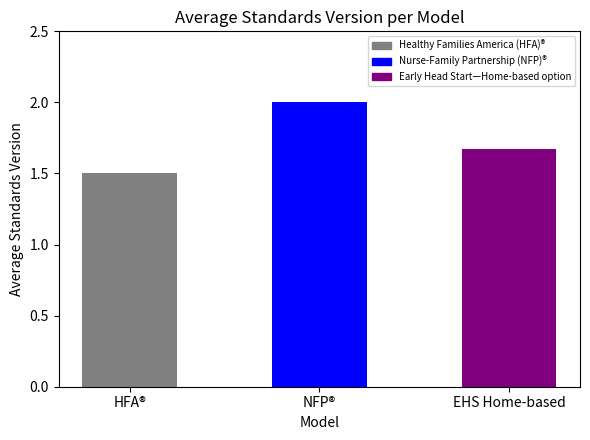

Read the value at HFA®.

1.5